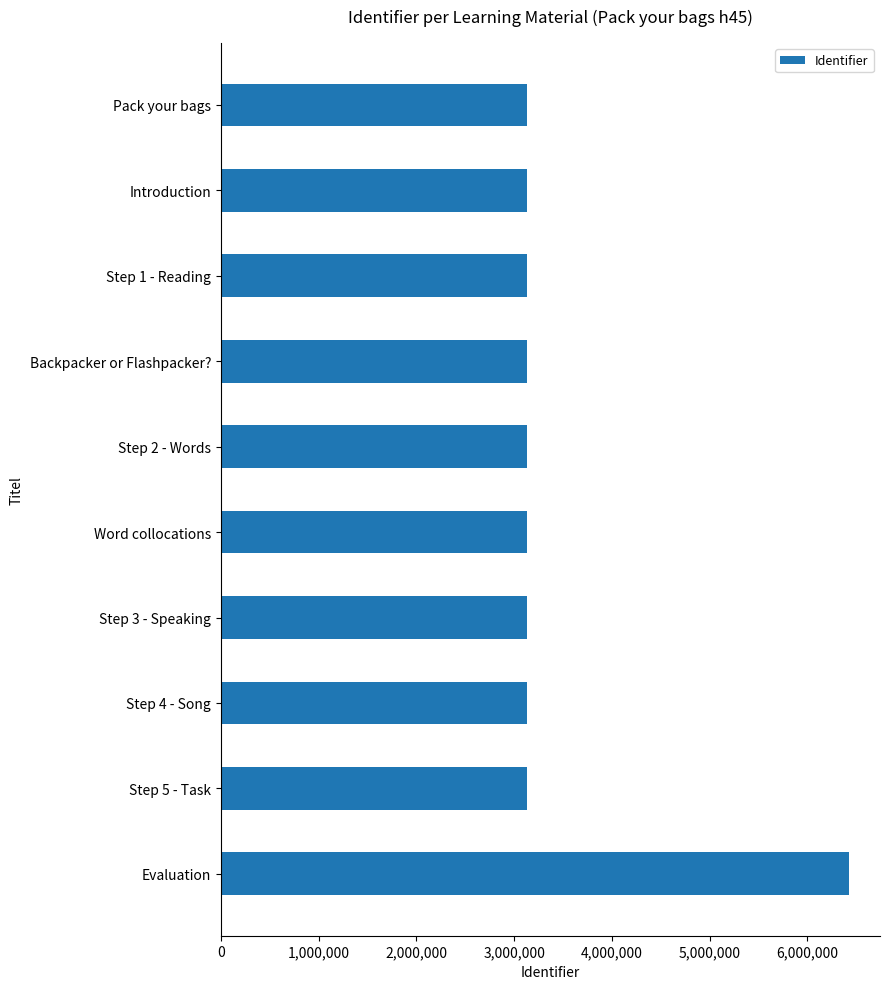

What is the ratio of the value at Backpacker or Flashpacker? to the value at Introduction?

1.0